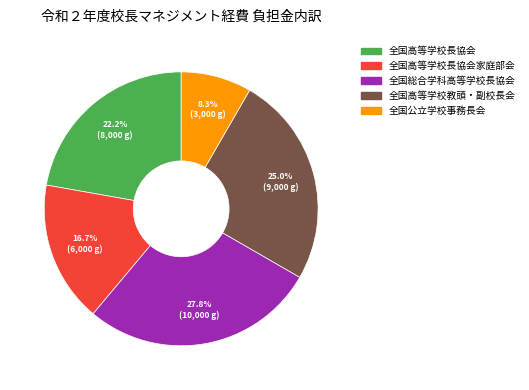

Is there a majority slice in this chart?

No